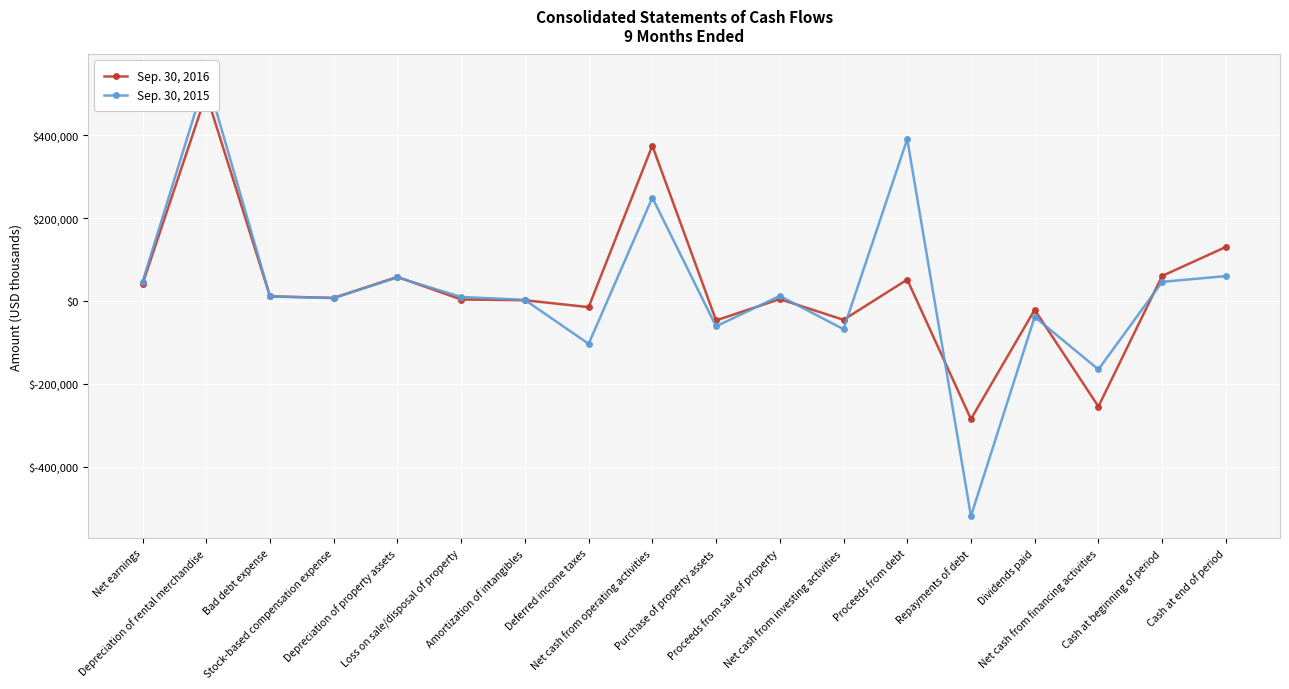

What is the label of the 7th point from the right?

Net cash from investing activities